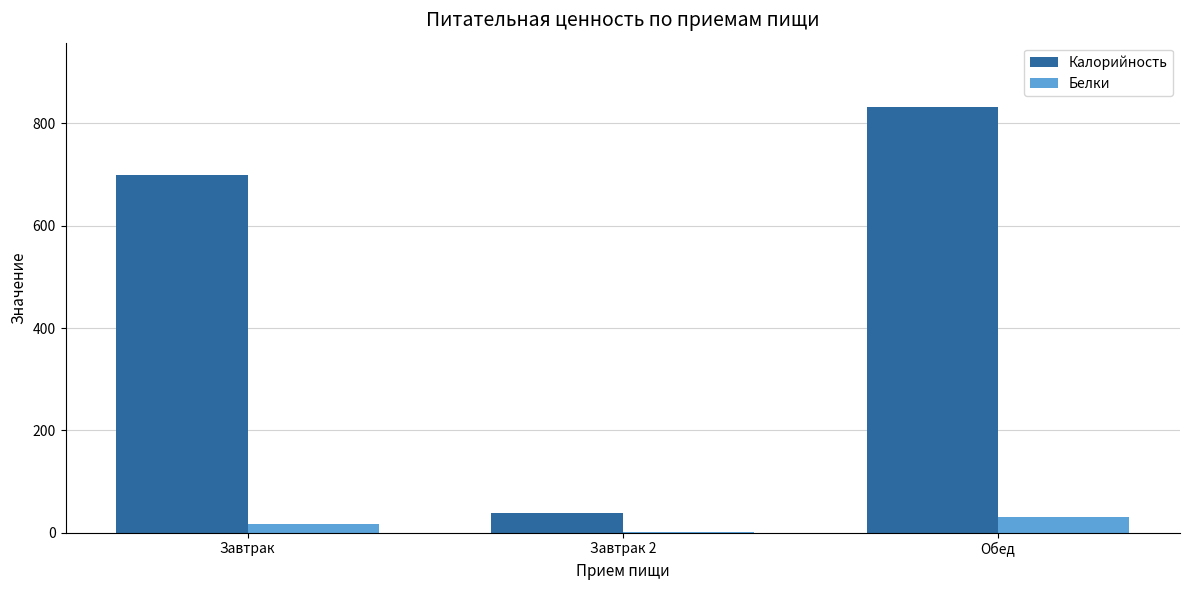

What is the sum of all Белки values?

48